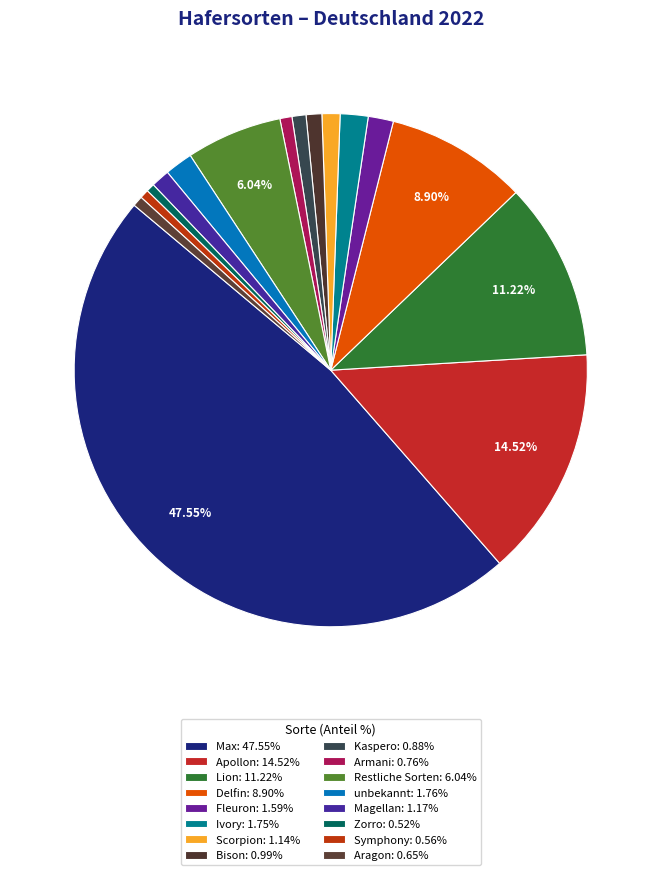

Does Max account for over 50% of the chart?

No